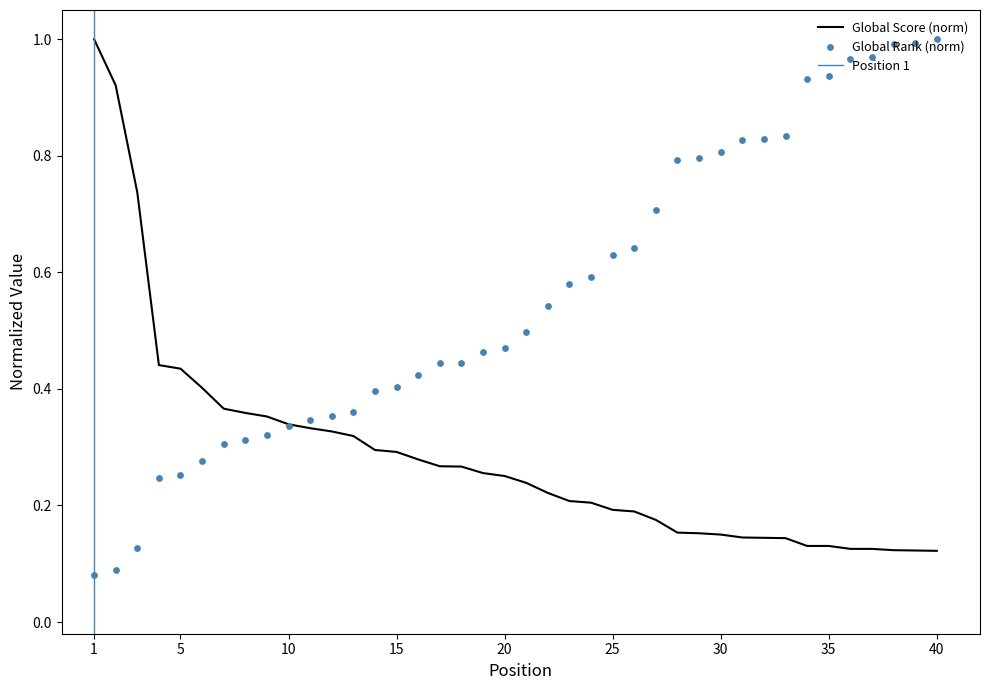

Which series contains the lowest Y value?

Global Rank